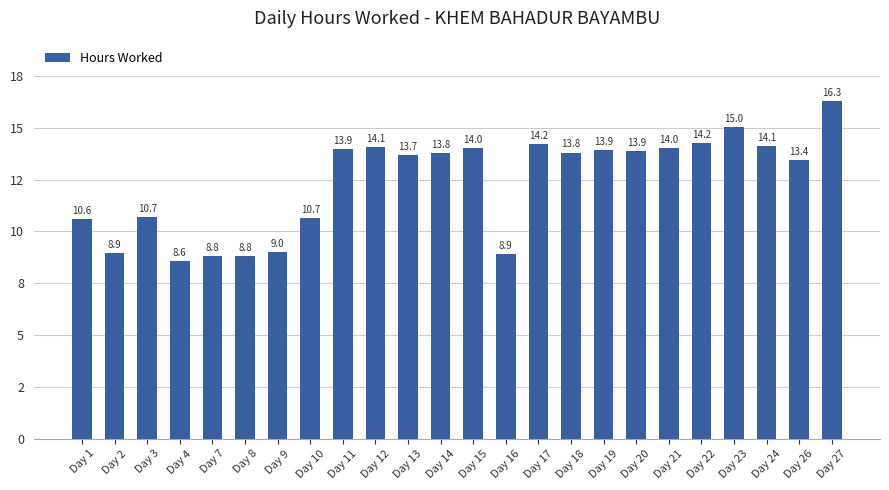

Does the chart contain any negative values?

No